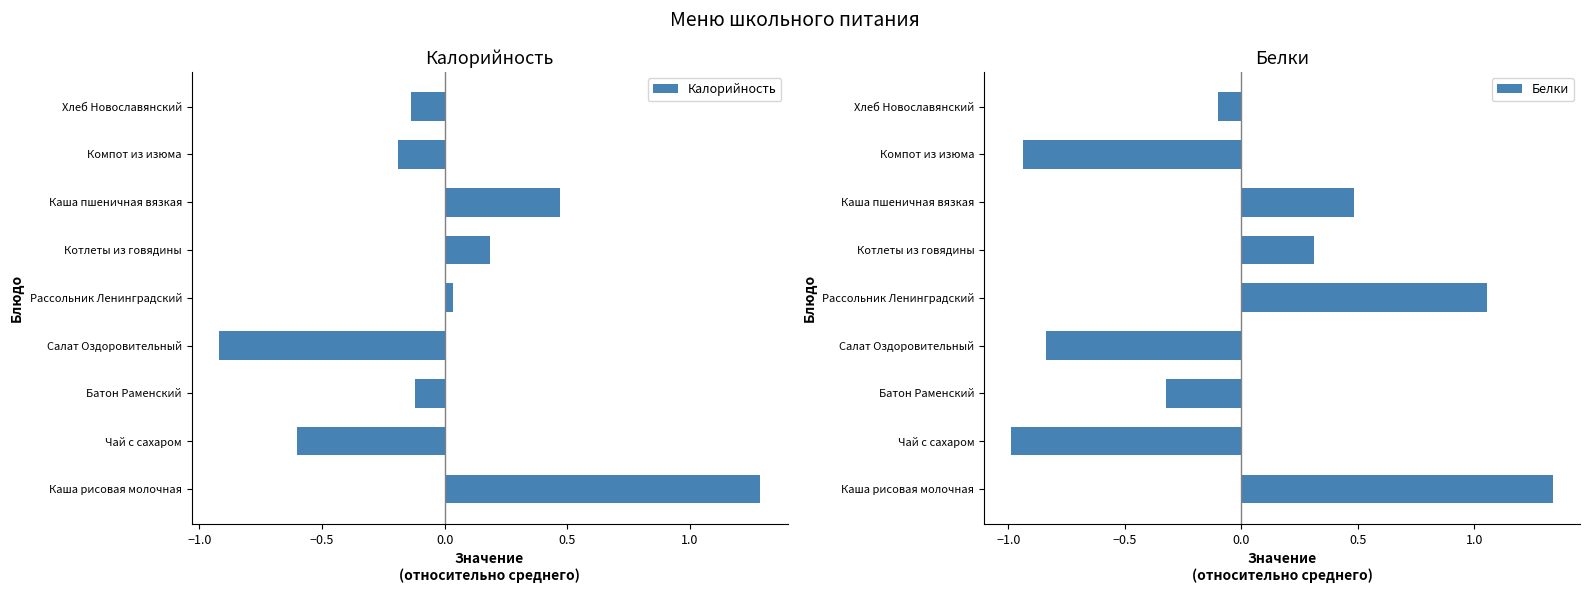

The value of Калорийность at Чай с сахаром is -0.3. True or false?

False